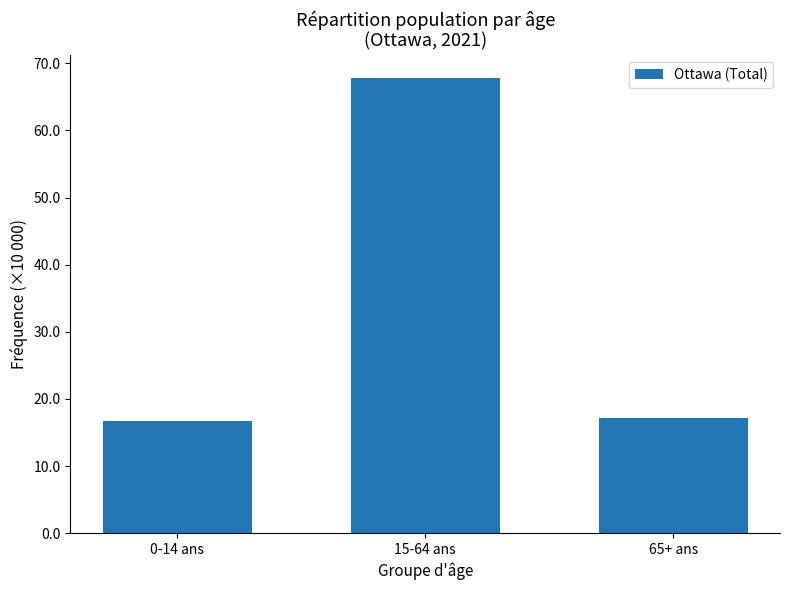

What is the greatest value displayed?

67.8